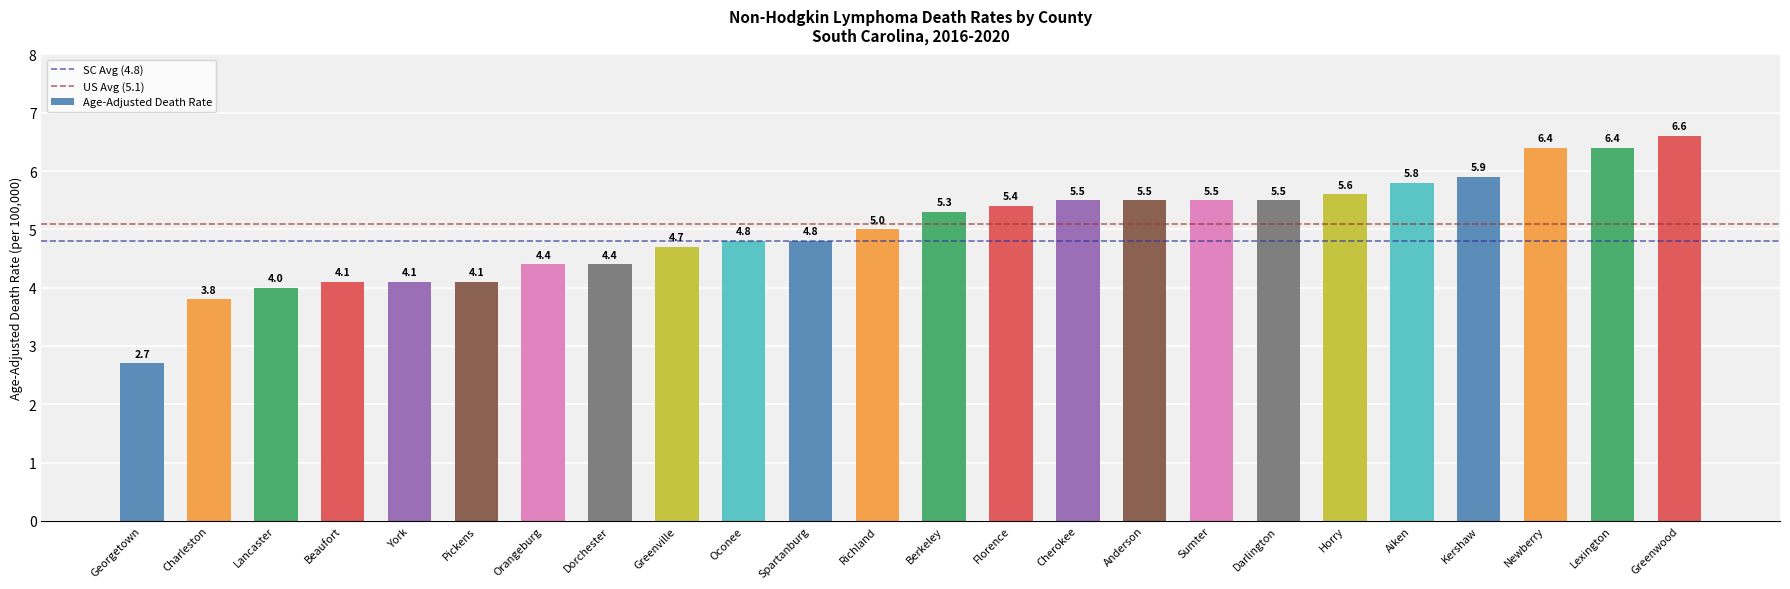

The chart shows a value of 4.4 at Dorchester. True or false?

True